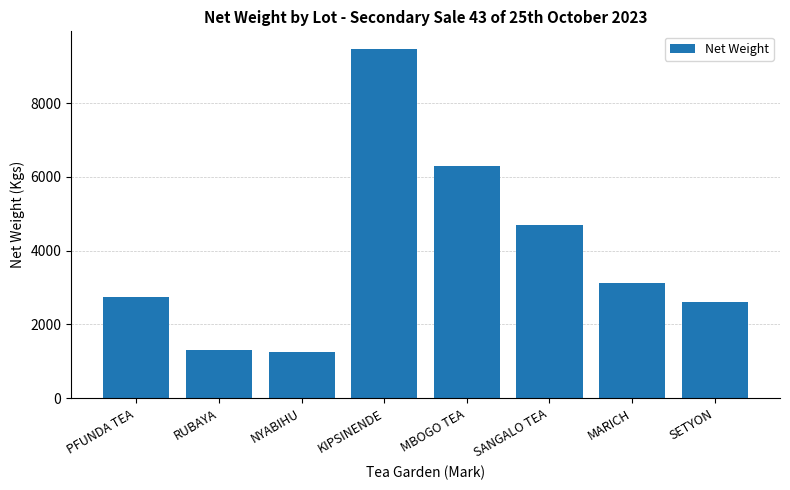

What is the label of the 4th bar from the right?

MBOGO TEA